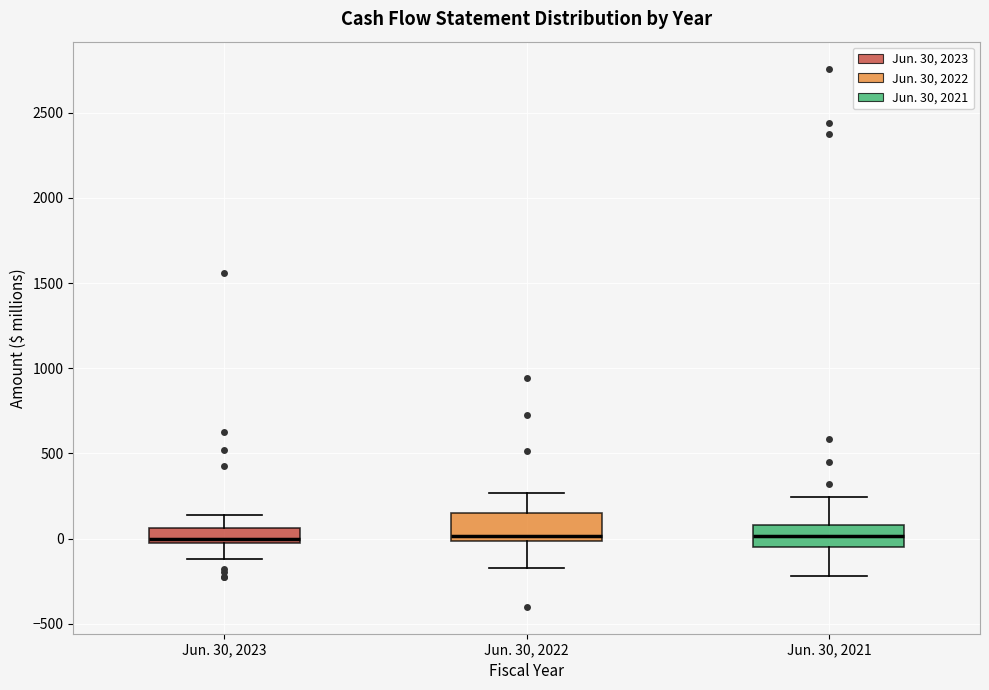

Reading left to right, read every box against the y-axis: the position of its median line, the range the box covers, and the ends of its whiskers. The values are not printed on the chart, so give them approximately, as read against the axis.

Jun. 30, 2023: median 0, box -50 to 50, whiskers -100 to 150
Jun. 30, 2022: median 0 (just above the box's lower edge), box 0 to 150, whiskers -150 to 250
Jun. 30, 2021: median 0, box -50 to 100, whiskers -200 to 250